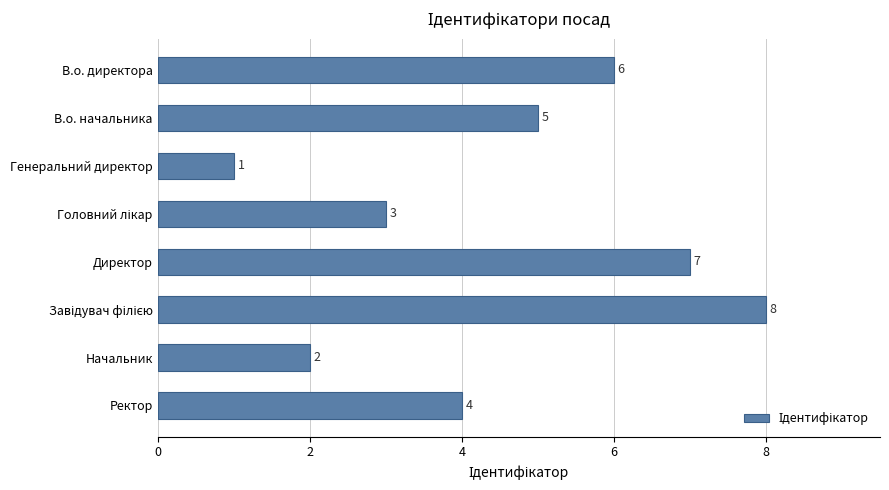

What is the greatest value displayed?

8